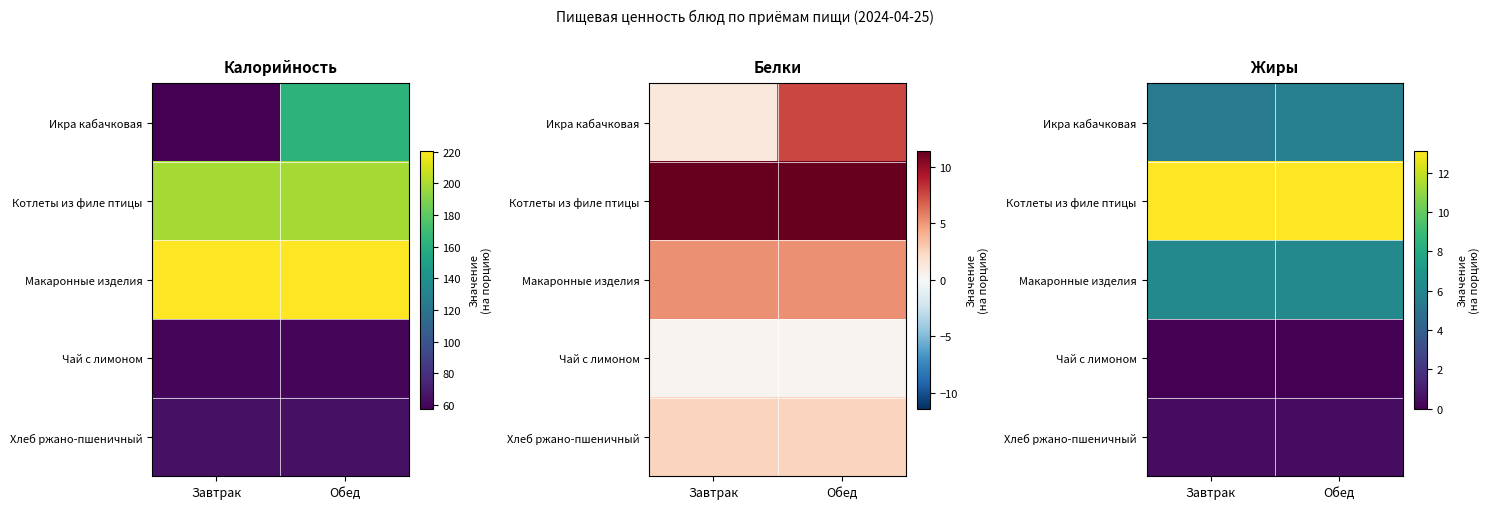

Which has a higher value, Завтрак or Обед?

Обед